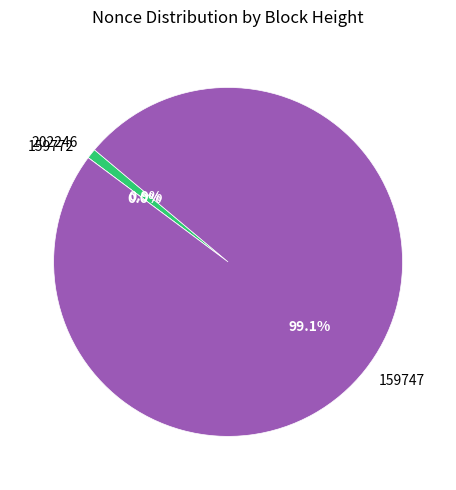

Which slice represents more than half of the pie?

159747